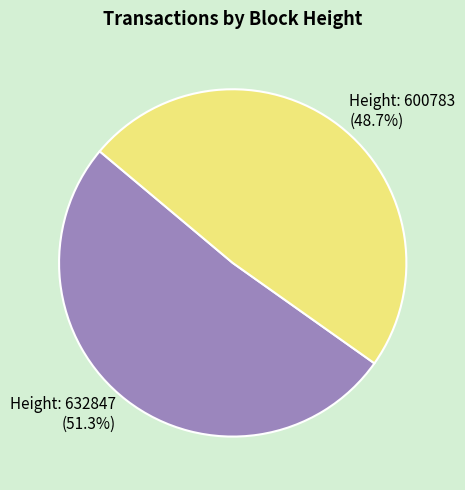

To the nearest percent, what percentage of the pie is Height: 632847?

51%